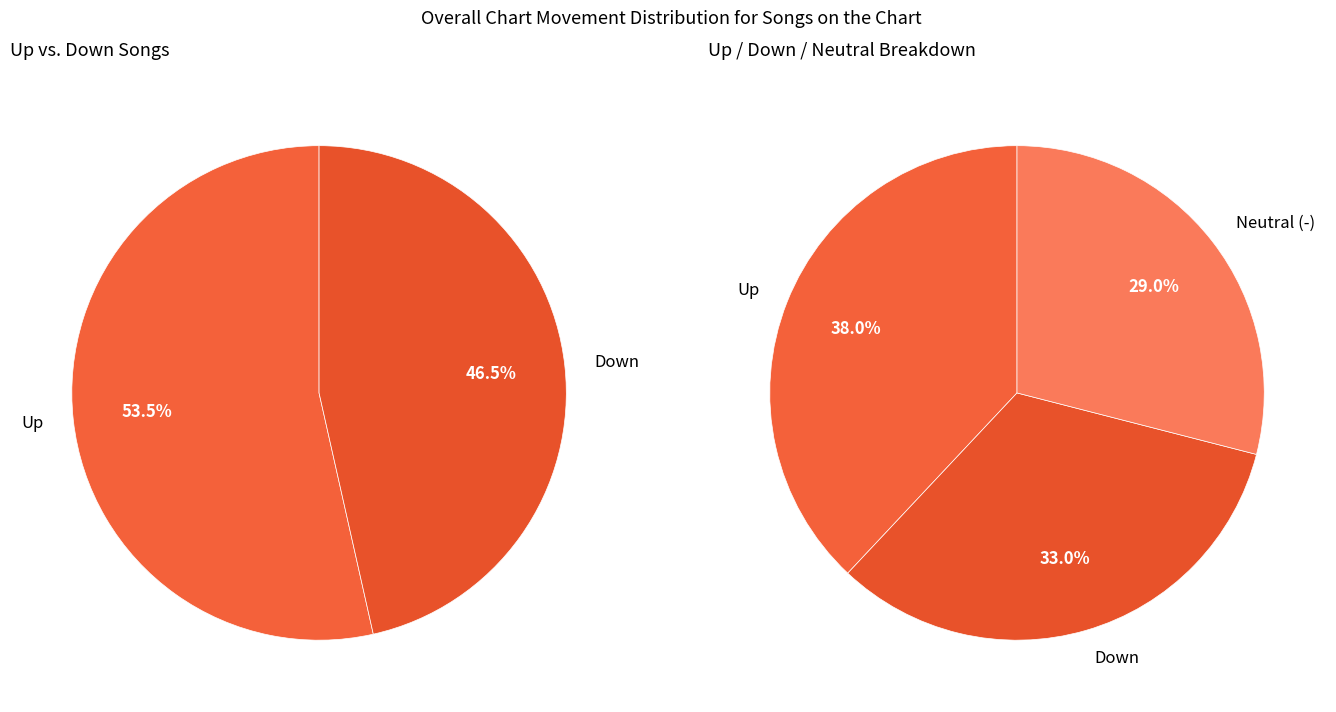

To the nearest percent, what is the difference between the up and - slice percentages?

9%